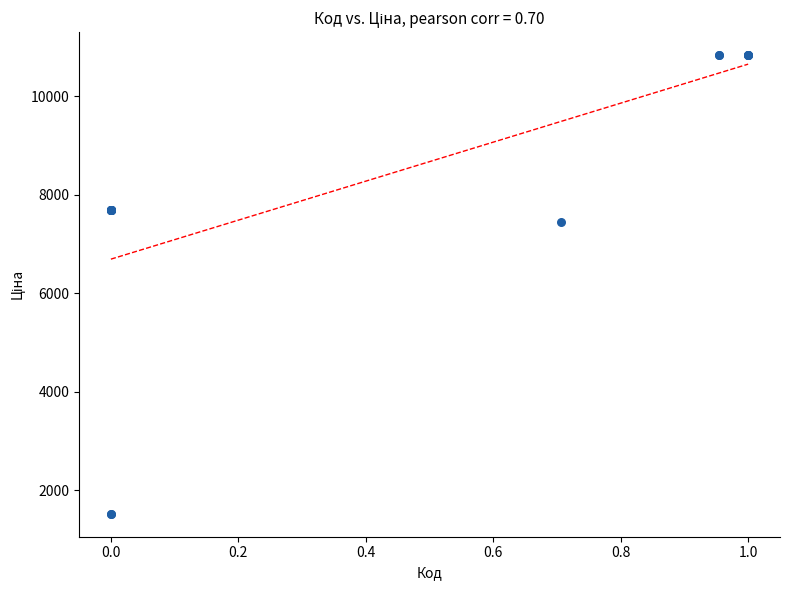

What Y value in the scatter plot is closest to 6183?

7453.8